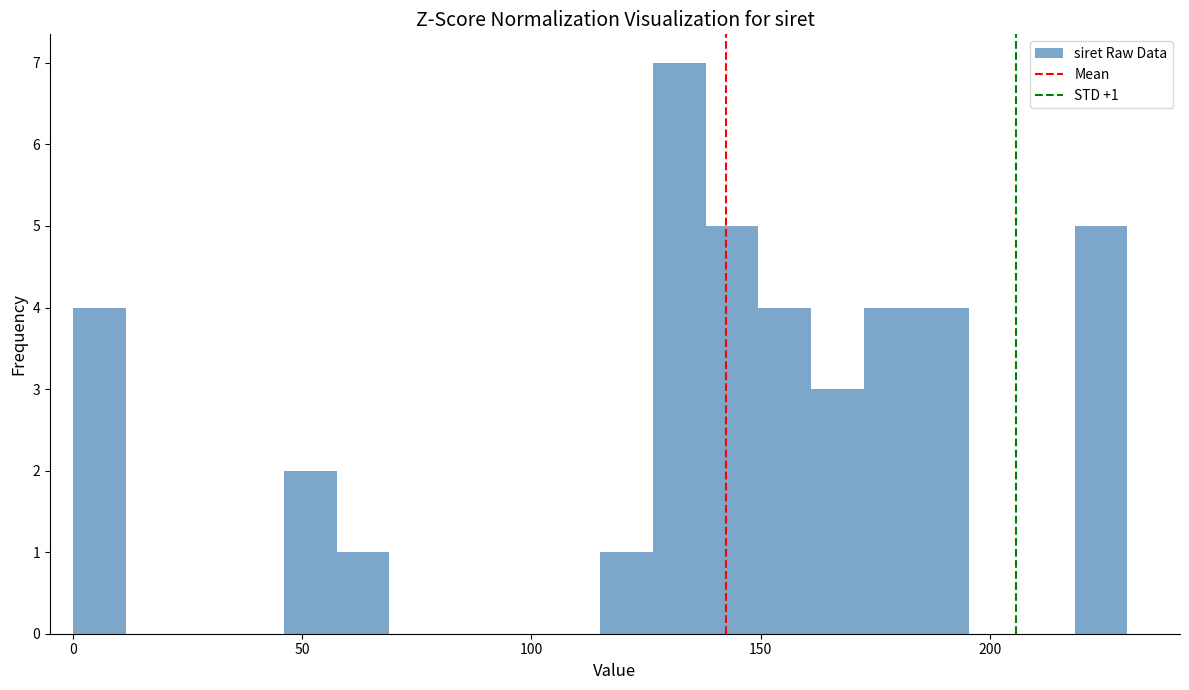

Read against the x-axis, roughly where is the centre of the tallest bar?

130